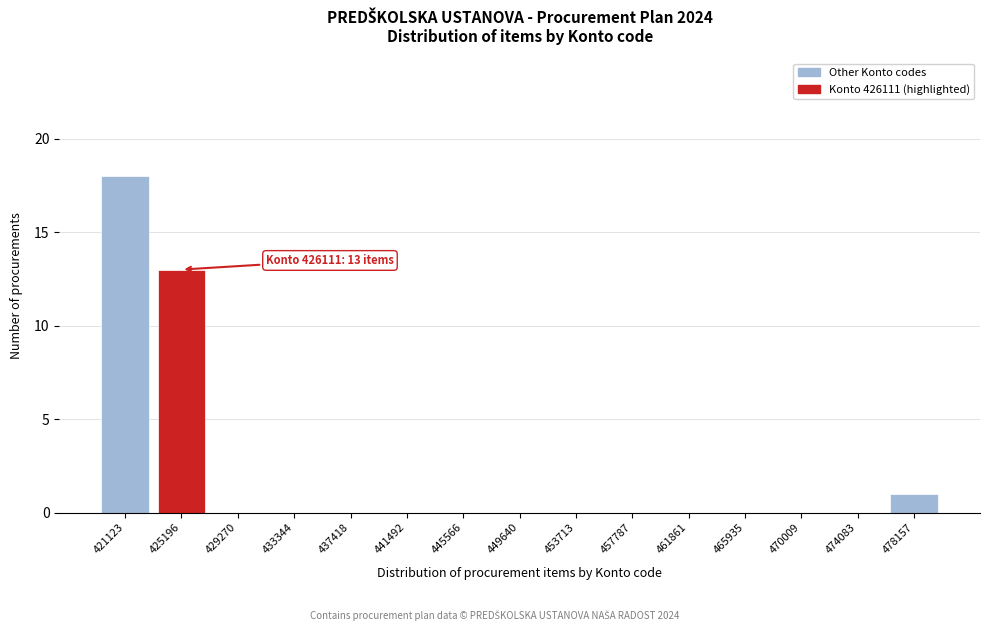

Reading left to right, what are all the values shown in this chart?

421123=18	425196=13	429270=0	433344=0	437418=0	441492=0	445566=0	449640=0	453713=0	457787=0	461861=0	465935=0	470009=0	474083=0	478157=1